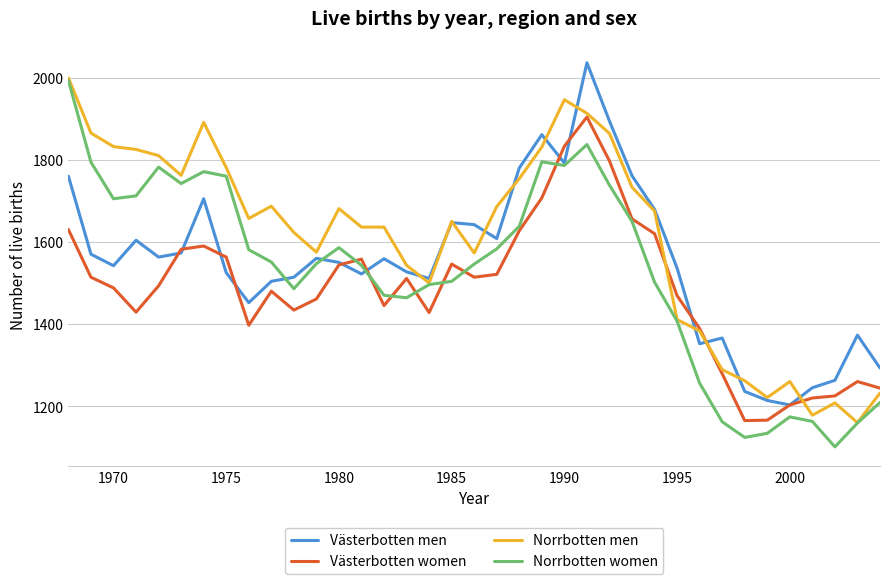

What is the smallest value displayed?

1101